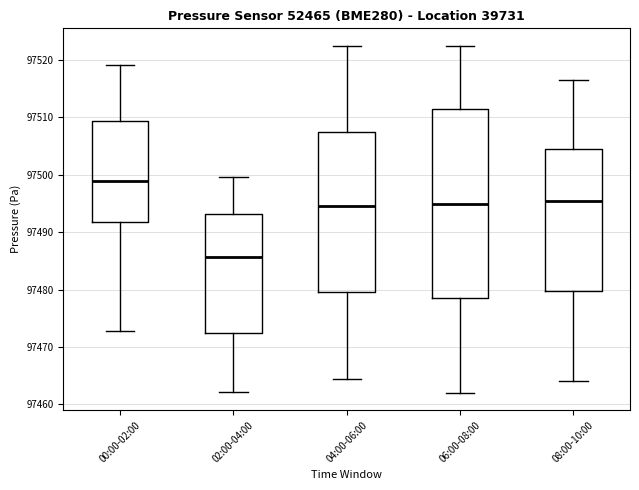

Where is the lower edge of the box for 08:00-10:00 on the y-axis? The values are not printed on the chart, so give them approximately, as read against the axis.

97480